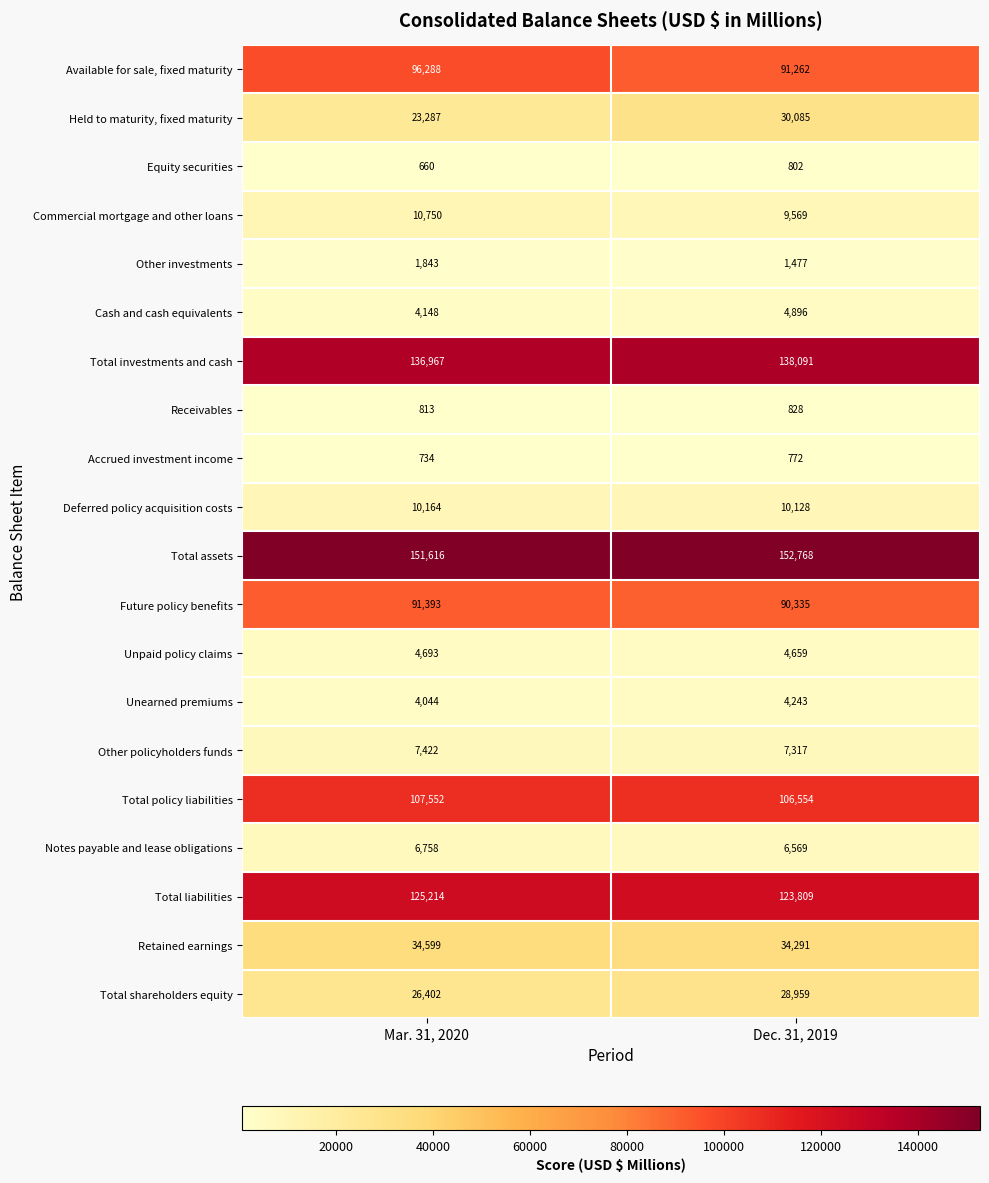

What is the average value of the Accrued investment income series?

753